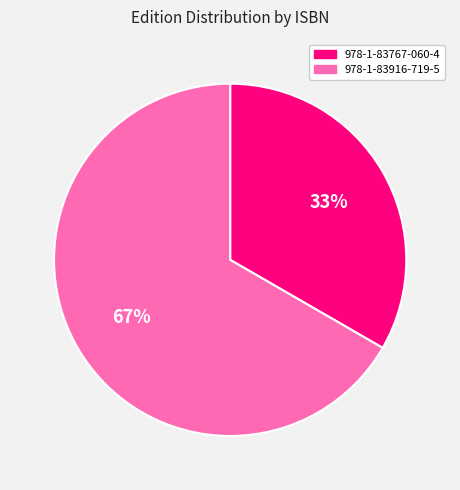

To the nearest percent, what is the average slice percentage?

50%